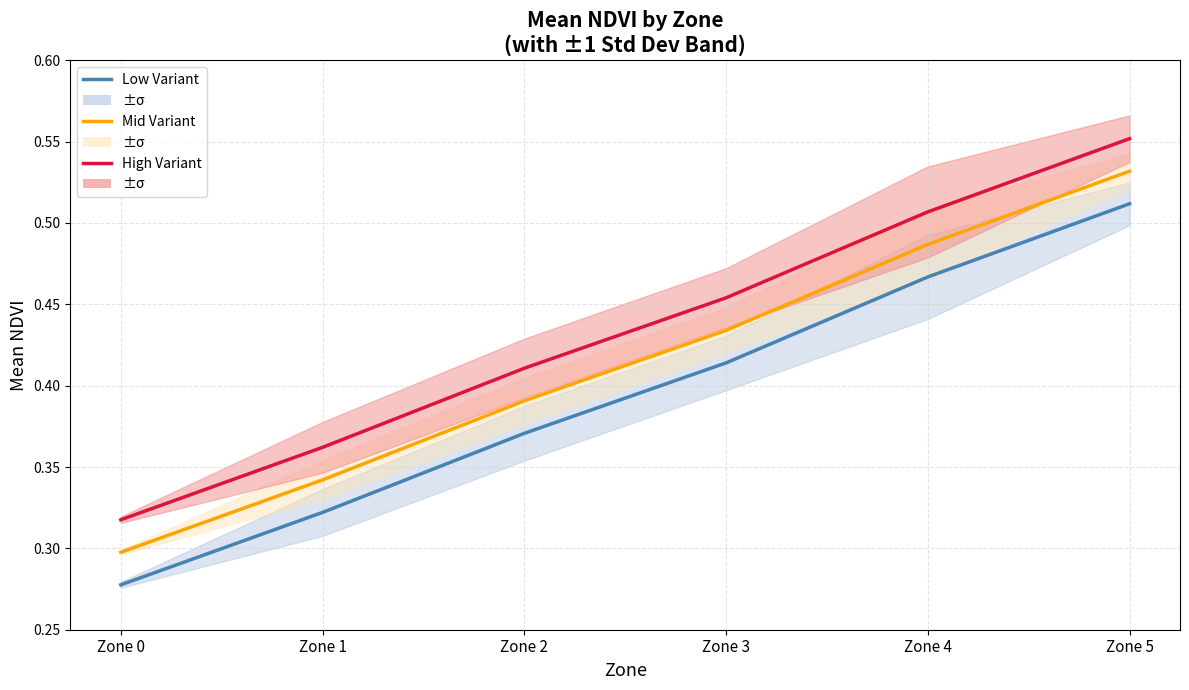

At which category is the sum across all series the highest?

Zone 5